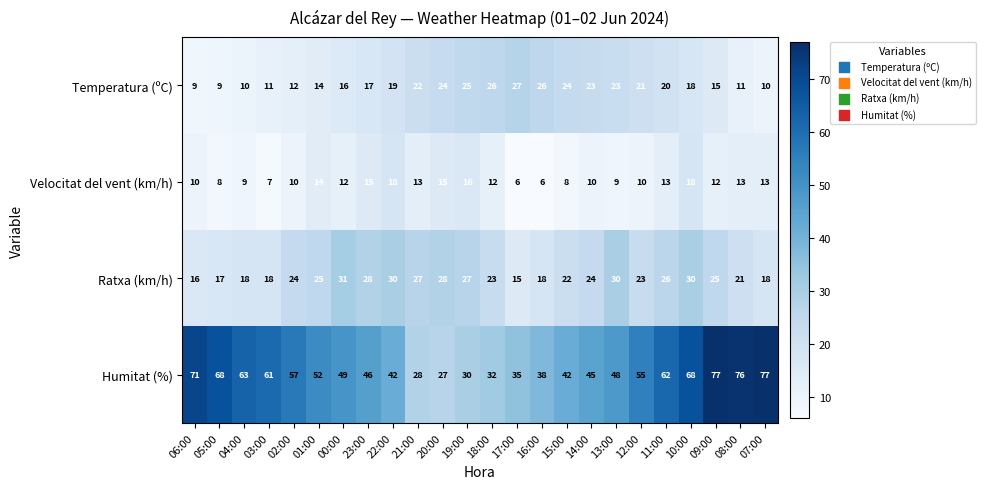

How many distinct data groups are displayed?

4